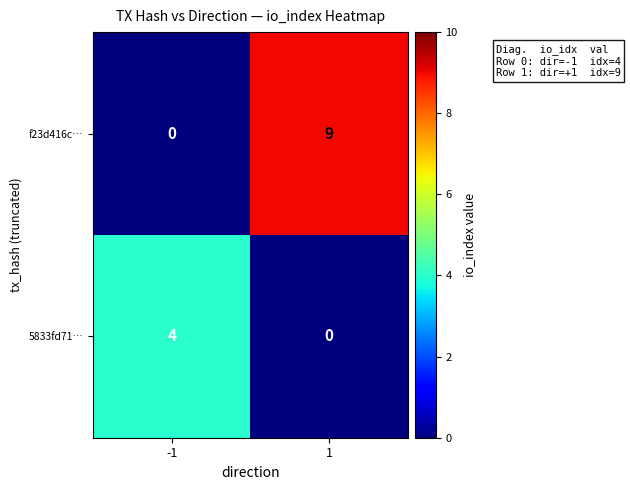

What is the total value across all series at -1?

4